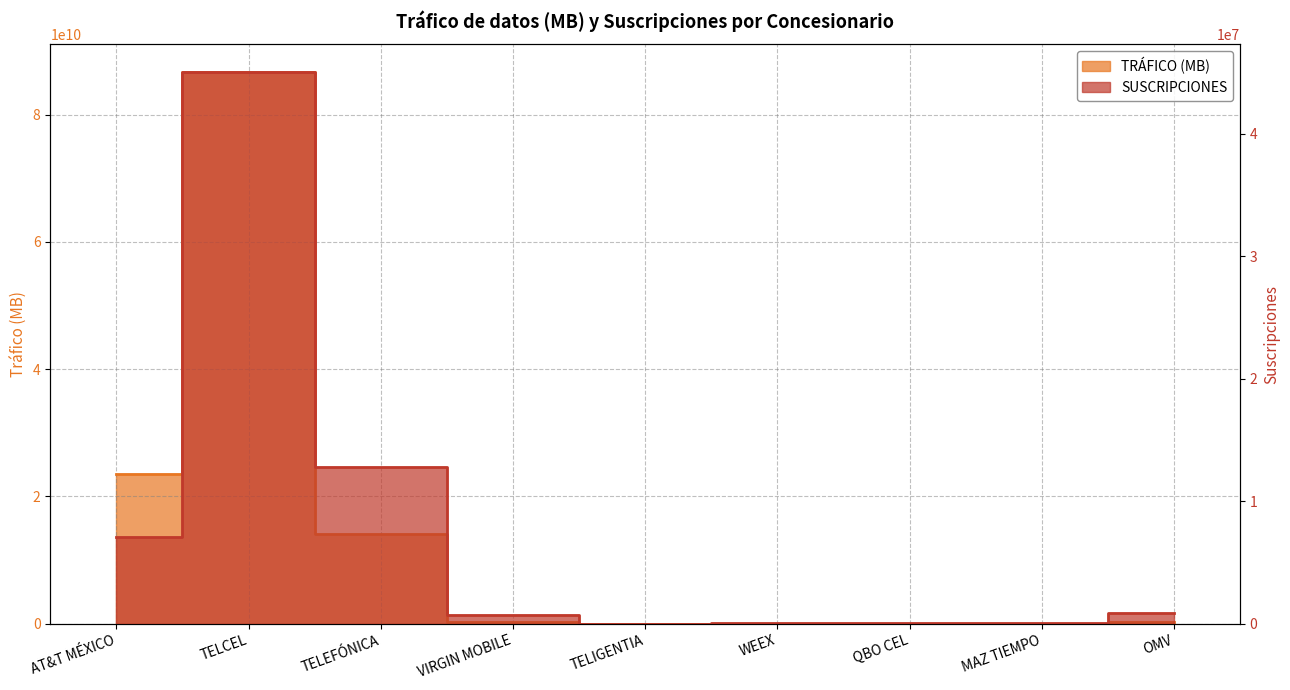

What is the label of the 2nd point from the left?

TELCEL